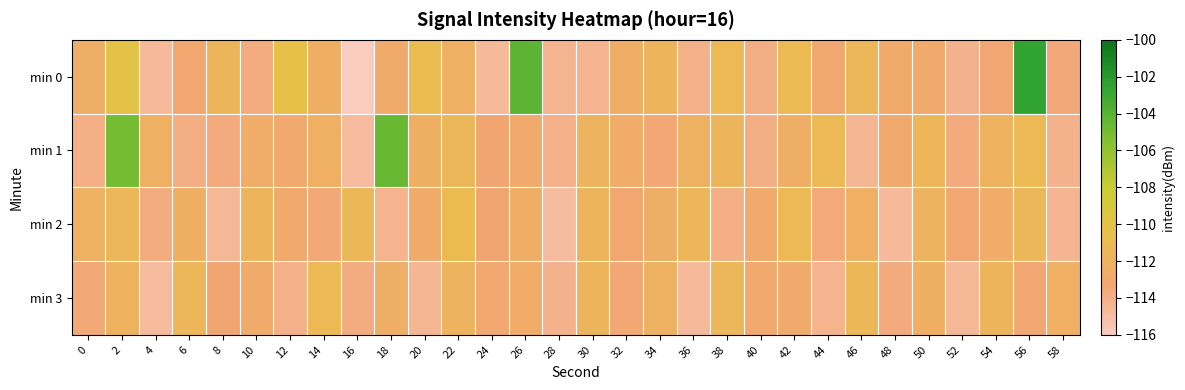

Which label corresponds to the largest value in the chart?

56